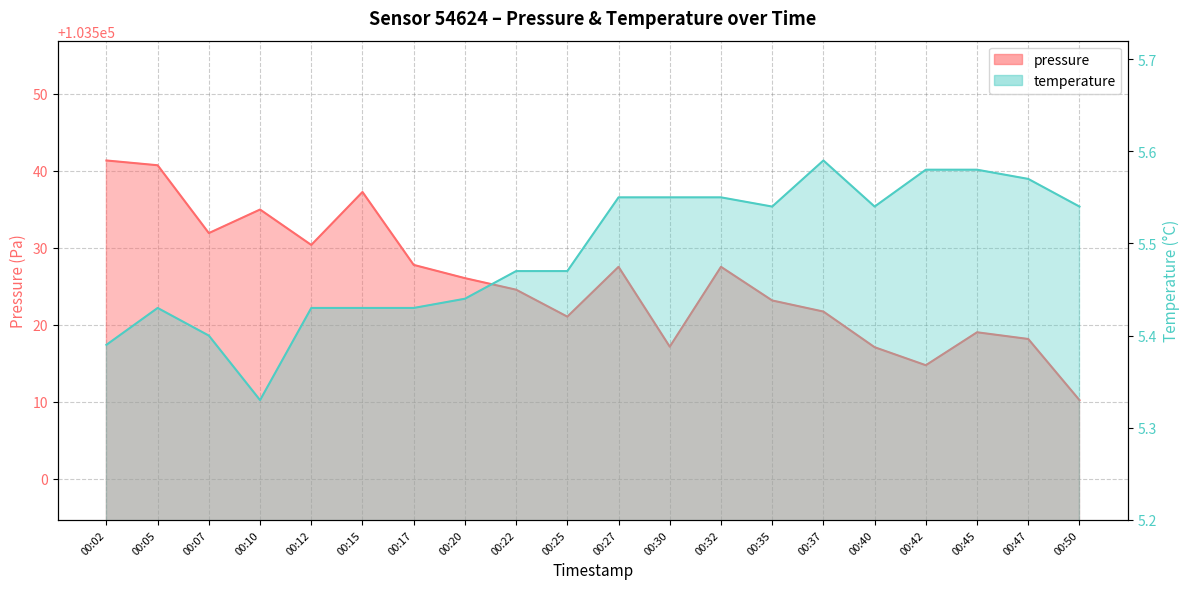

What is the average value of the temperature series?

5.5